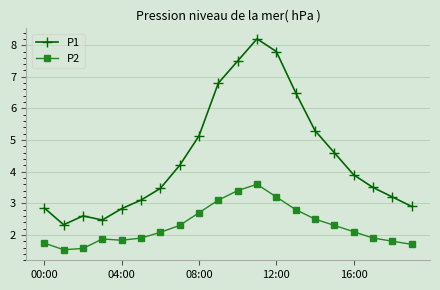

Rank the series by their average value, from highest to lowest.

P1, P2